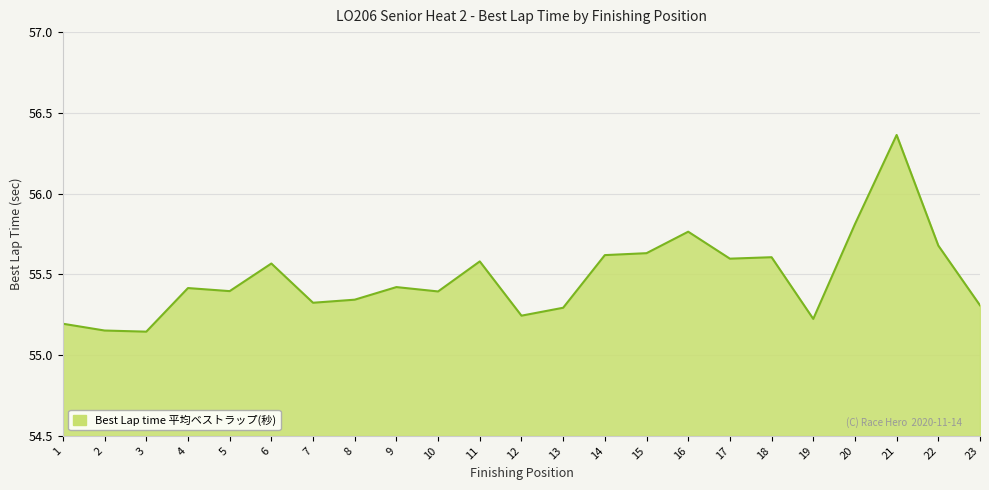

The value at 12 is 28.5. True or false?

False